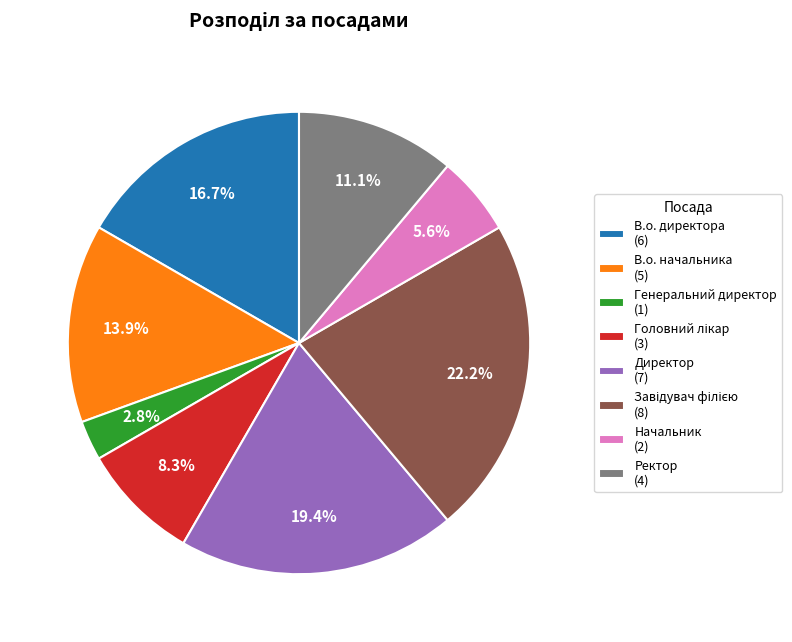

Between В.о. начальника (5) and В.о. директора (6), which is larger?

В.о. директора (6)